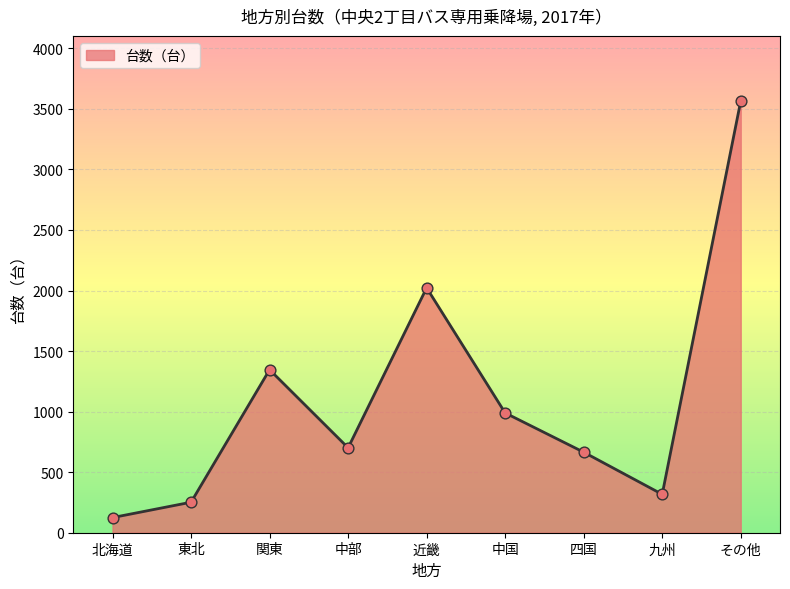

What is the change in value from 中部 to 九州?

-384